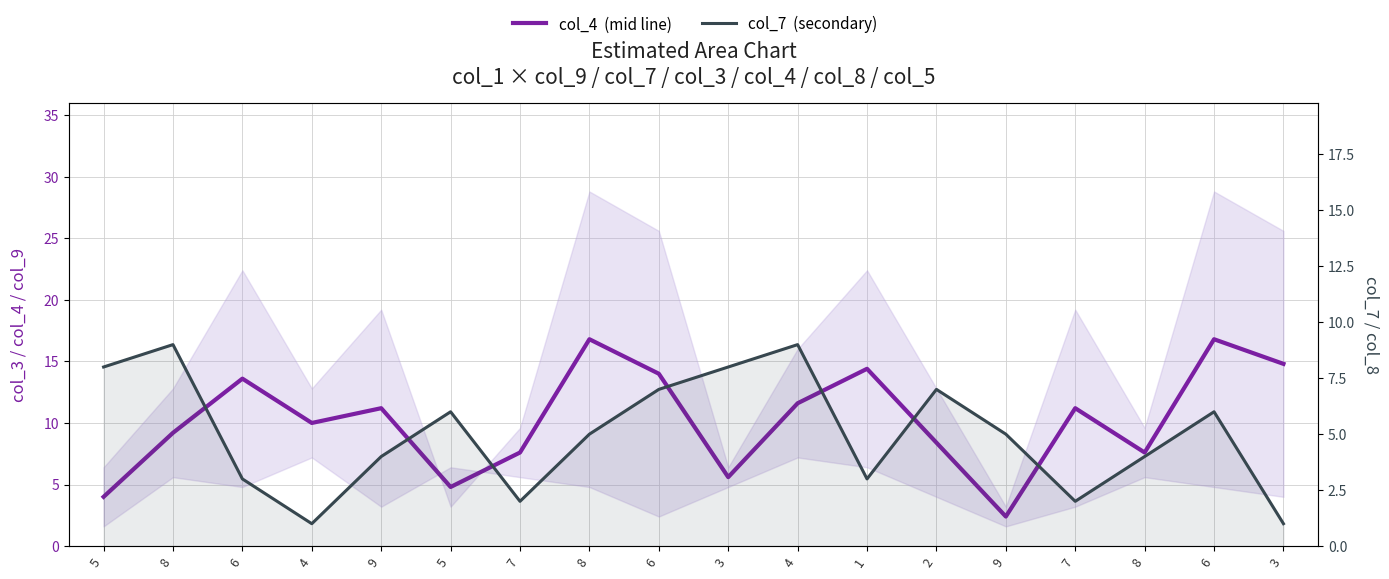

The value of col_4  (mid line) at 4 is 10.0. True or false?

True